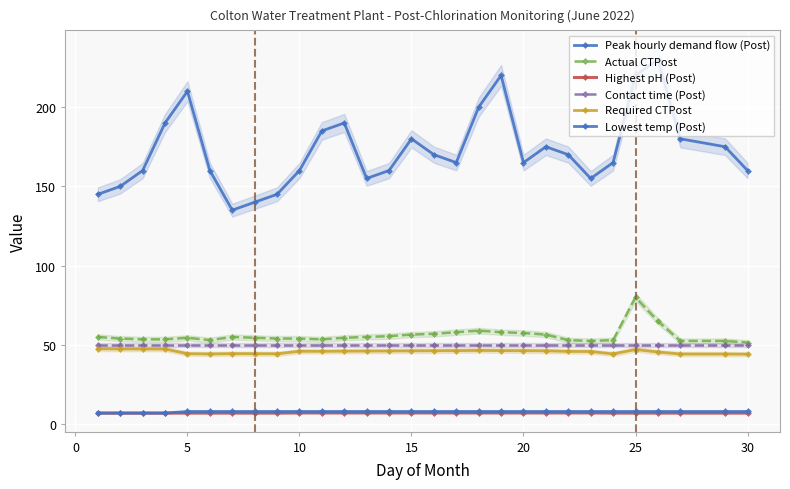

Is it true that Lowest temp (Post) equals 8.0 at 15?

True